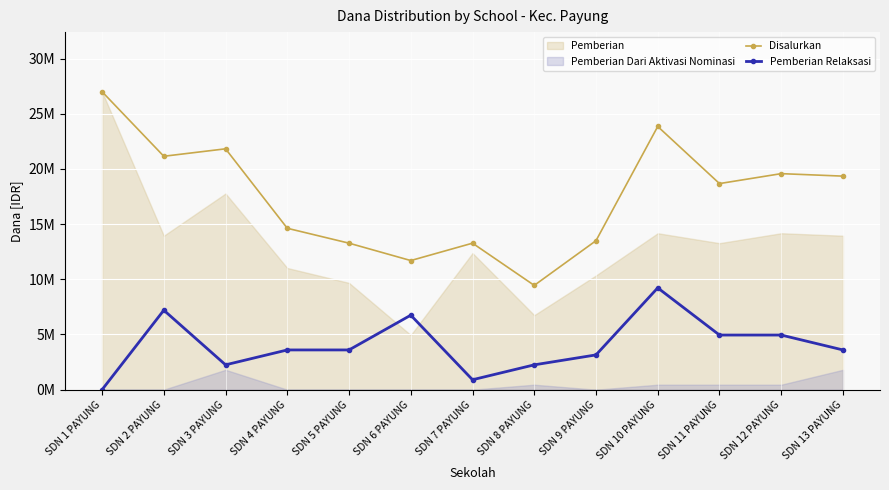

Where does the Pemberian Relaksasi series first go above 3600000?

SDN 2 PAYUNG